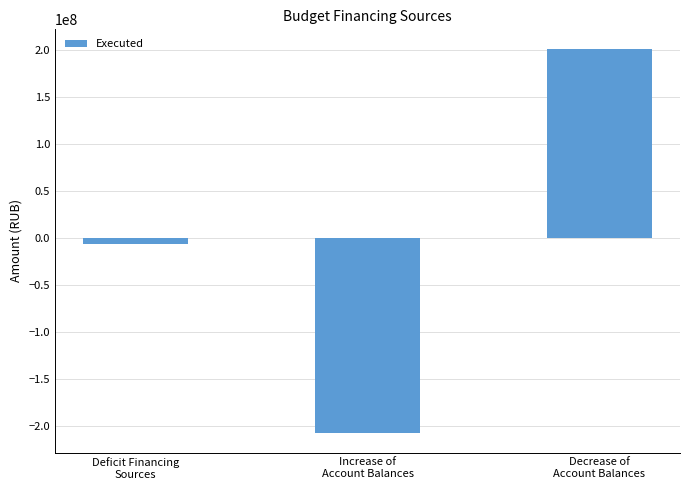

How many negative values are there?

2